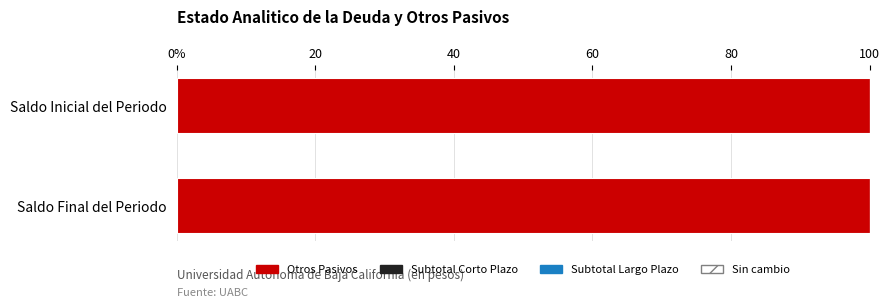

Reading left to right, transcribe all the data shown in this chart.

Saldo Inicial del Periodo: 814609247	0	0
Saldo Final del Periodo: 678525192	0	0